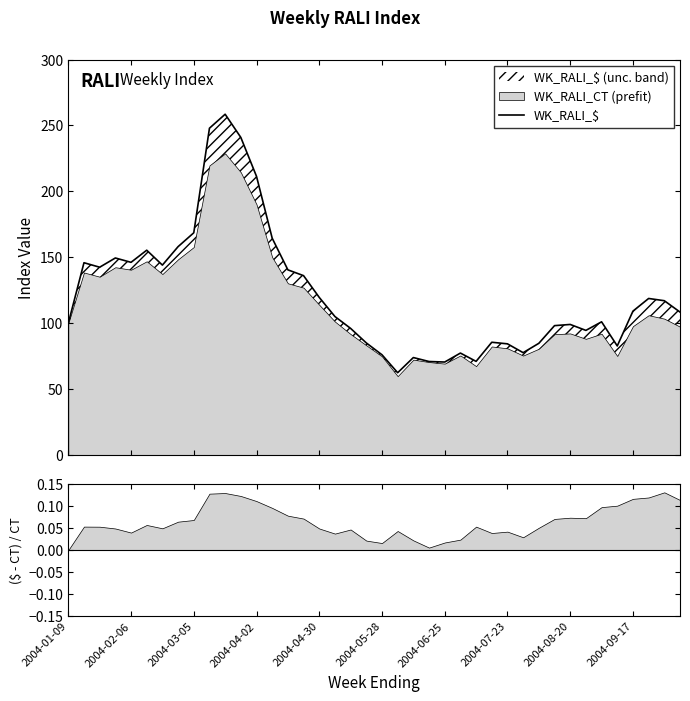

At which category does the chart reach its peak across all series?

10